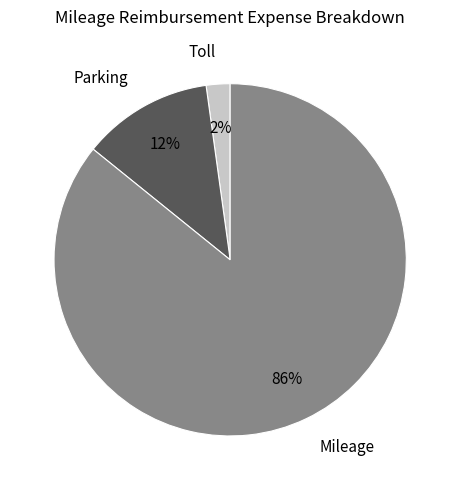

How many segments does this pie chart have?

3